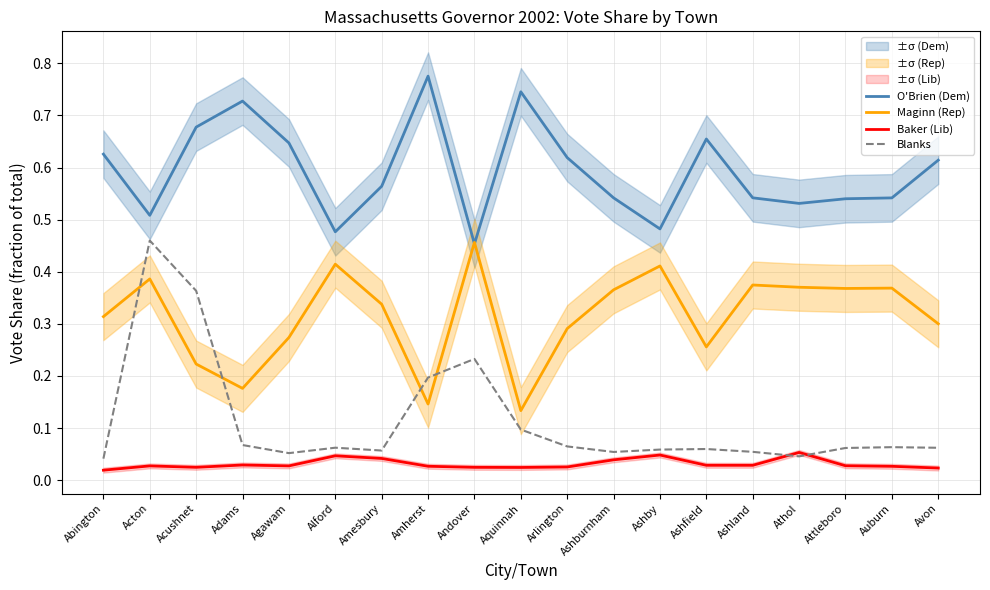

What is the average value of the O'Brien (Dem) series?

0.6